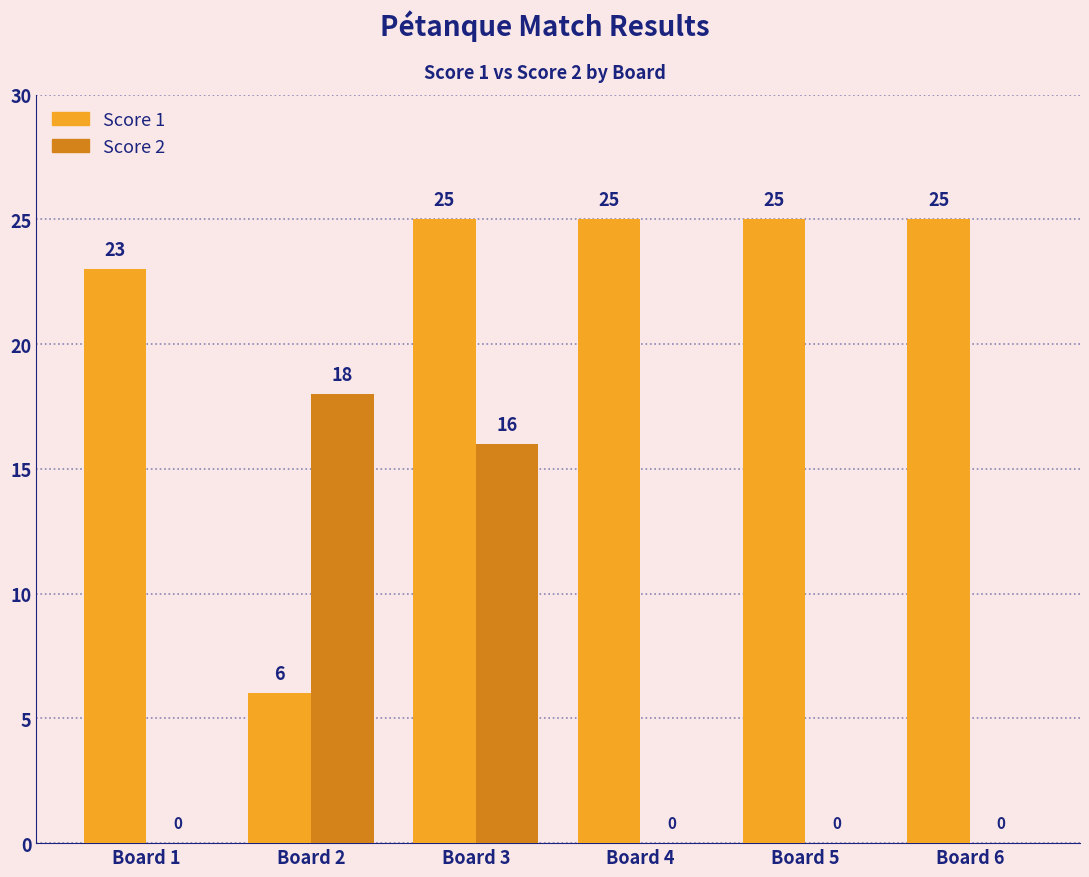

What is the average value of the Score 2 series?

6